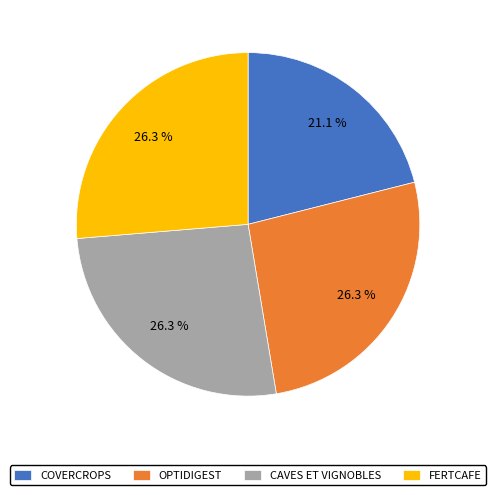

Approximately how many times larger is the value at CAVES ET VIGNOBLES compared to FERTCAFE?

1.0